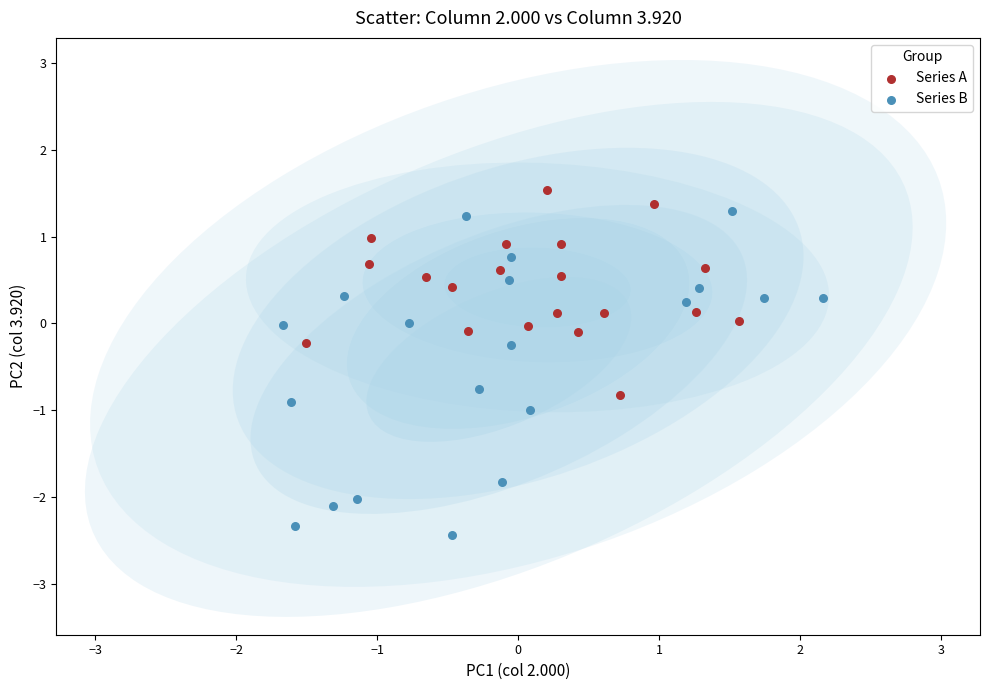

Which series has the largest Y range (max minus min)?

Series B